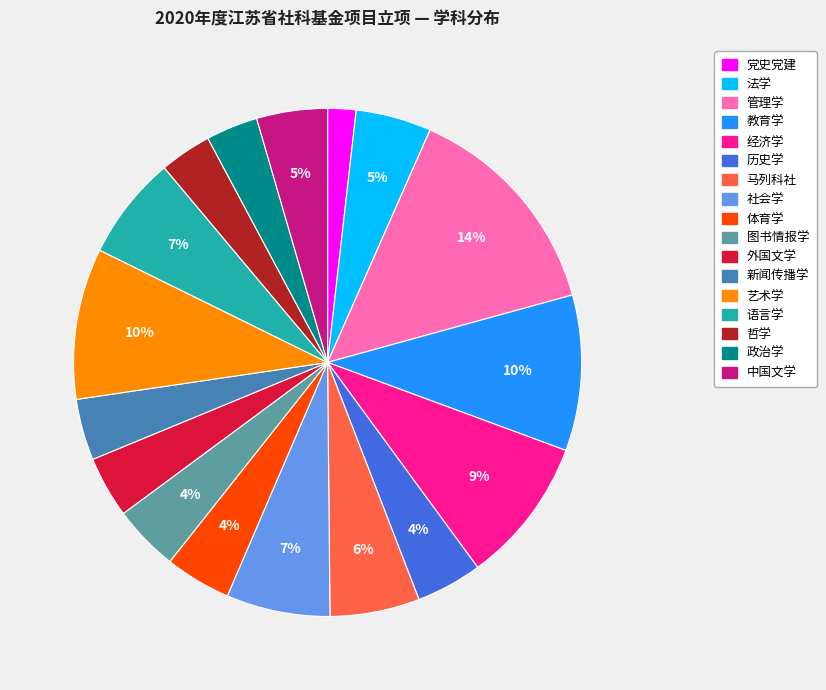

What is the smallest slice in the pie chart?

党史党建